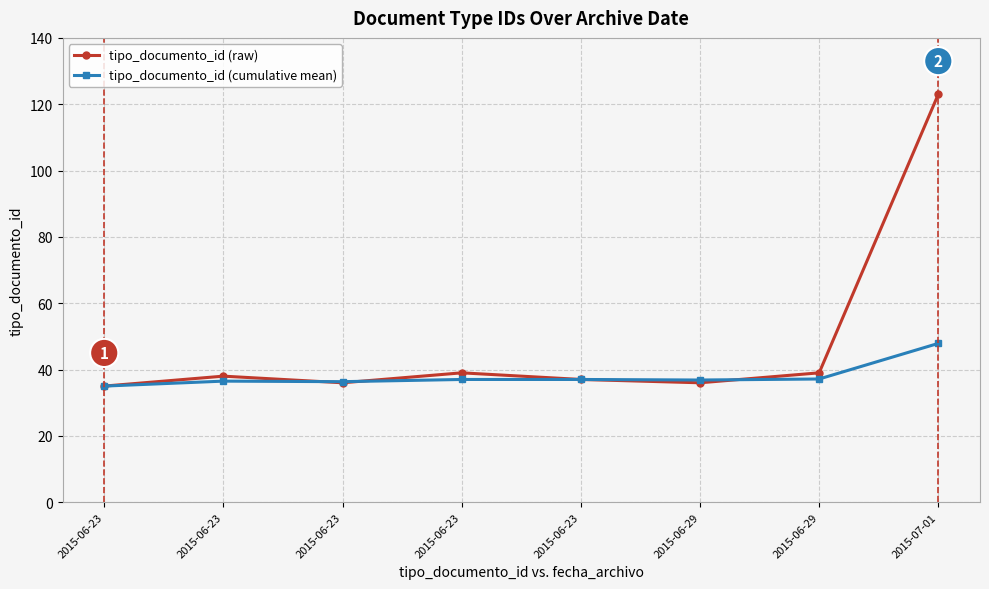

How many lines are shown in the chart?

2